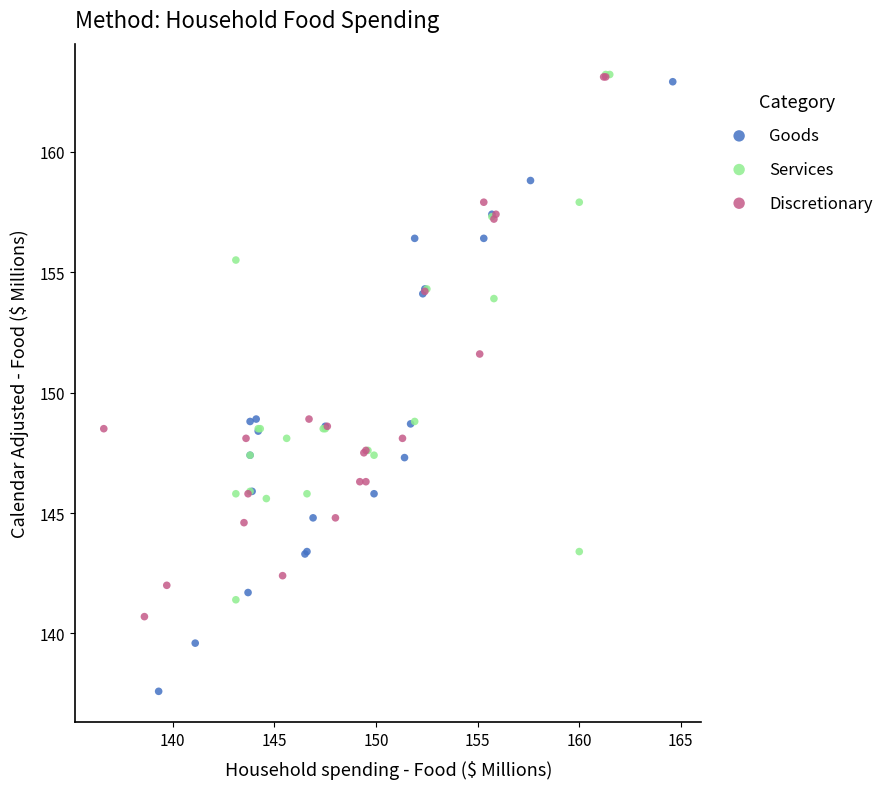

Which series has the largest Y range (max minus min)?

Goods